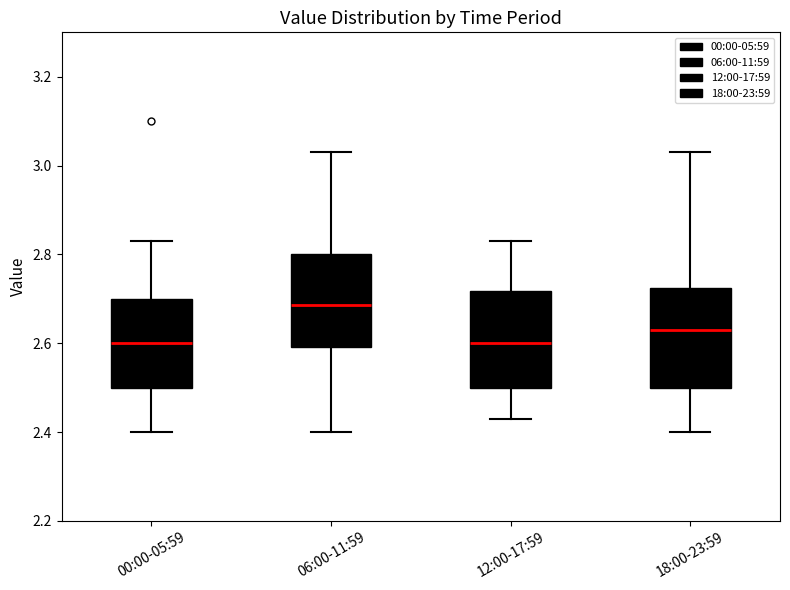

Where does the median line of the box for 00:00-05:59 sit on the y-axis? The values are not printed on the chart, so give them approximately, as read against the axis.

2.60